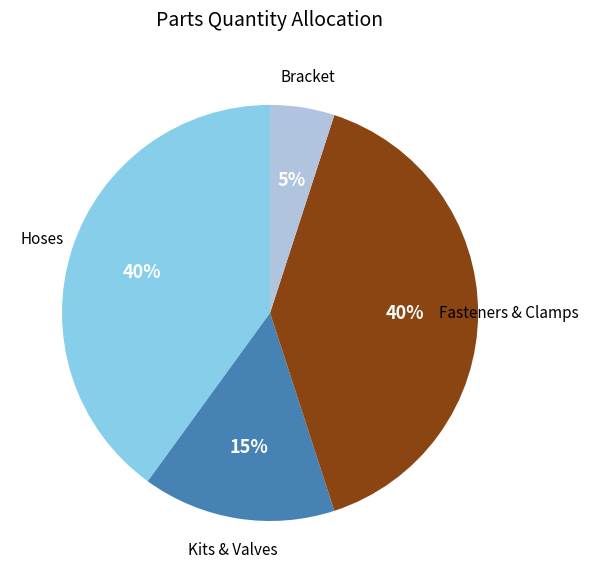

Does any single category account for the majority?

No